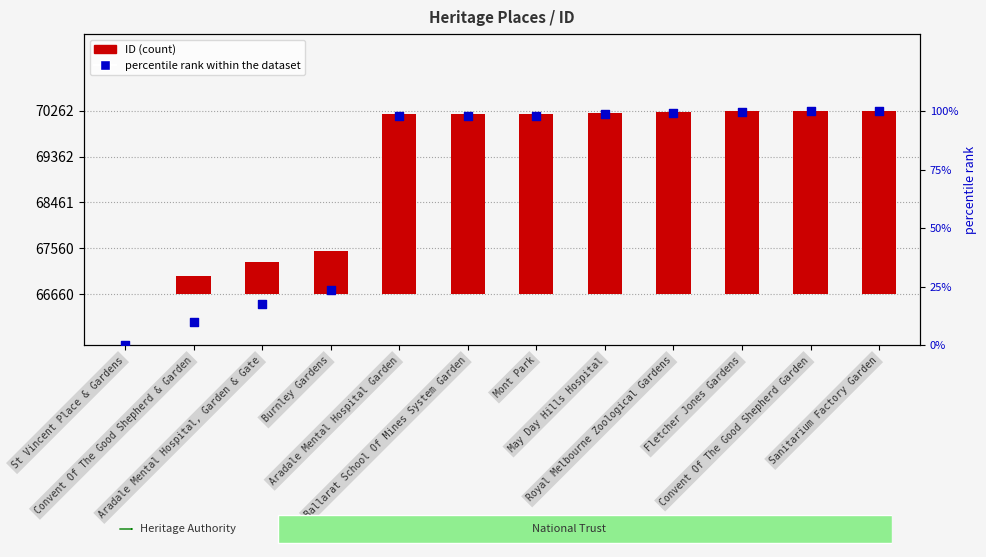

What are all the series names shown in the legend?

ID, percentile rank within the dataset